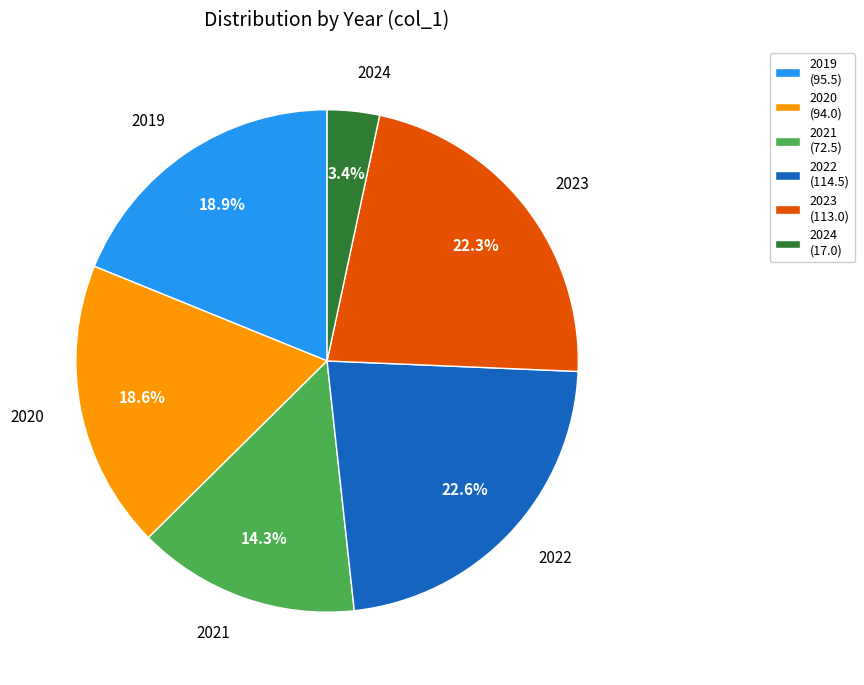

How much of the chart is everything except 2020?

81.4%